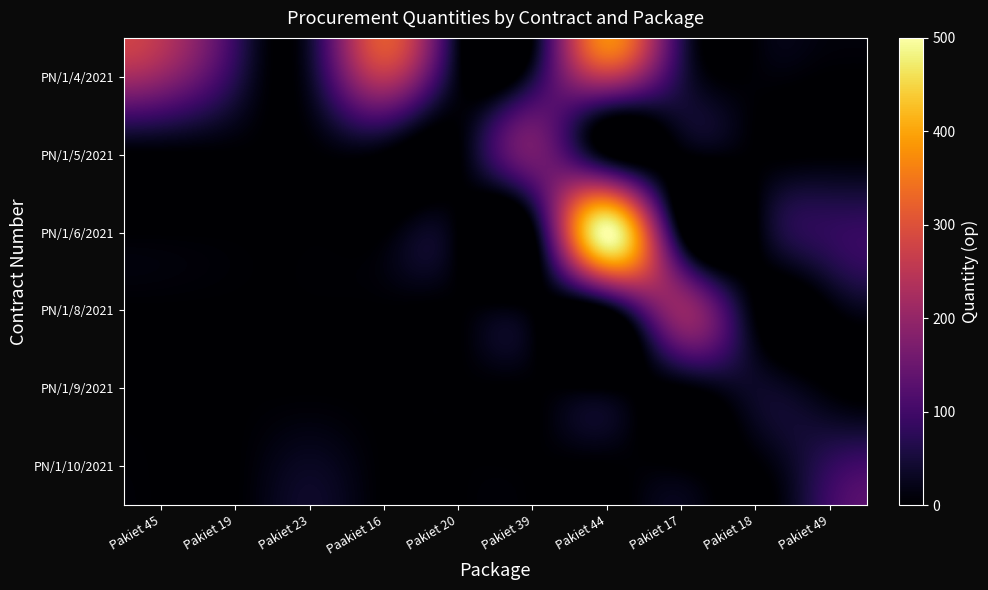

Reading left to right, list all the values displayed in this chart.

PN/1/4/2021: Pakiet 45=200	Pakiet 19=70	Pakiet 23=35	Paakiet 16=250	Pakiet 20=15	Pakiet 39=50	Pakiet 44=250	Pakiet 17=60	Pakiet 18=5	Pakiet 49=0
PN/1/5/2021: Pakiet 45=0	Pakiet 19=0	Pakiet 23=0	Paakiet 16=0	Pakiet 20=0	Pakiet 39=160	Pakiet 44=0	Pakiet 17=0	Pakiet 18=0	Pakiet 49=0
PN/1/6/2021: Pakiet 45=0	Pakiet 19=0	Pakiet 23=0	Paakiet 16=0	Pakiet 20=0	Pakiet 39=0	Pakiet 44=500	Pakiet 17=0	Pakiet 18=0	Pakiet 49=80
PN/1/8/2021: Pakiet 45=0	Pakiet 19=0	Pakiet 23=0	Paakiet 16=0	Pakiet 20=0	Pakiet 39=0	Pakiet 44=0	Pakiet 17=200	Pakiet 18=0	Pakiet 49=0
PN/1/9/2021: Pakiet 45=0	Pakiet 19=0	Pakiet 23=0	Paakiet 16=0	Pakiet 20=0	Pakiet 39=0	Pakiet 44=0	Pakiet 17=0	Pakiet 18=35	Pakiet 49=0
PN/1/10/2021: Pakiet 45=0	Pakiet 19=0	Pakiet 23=30	Paakiet 16=0	Pakiet 20=0	Pakiet 39=0	Pakiet 44=0	Pakiet 17=0	Pakiet 18=0	Pakiet 49=80